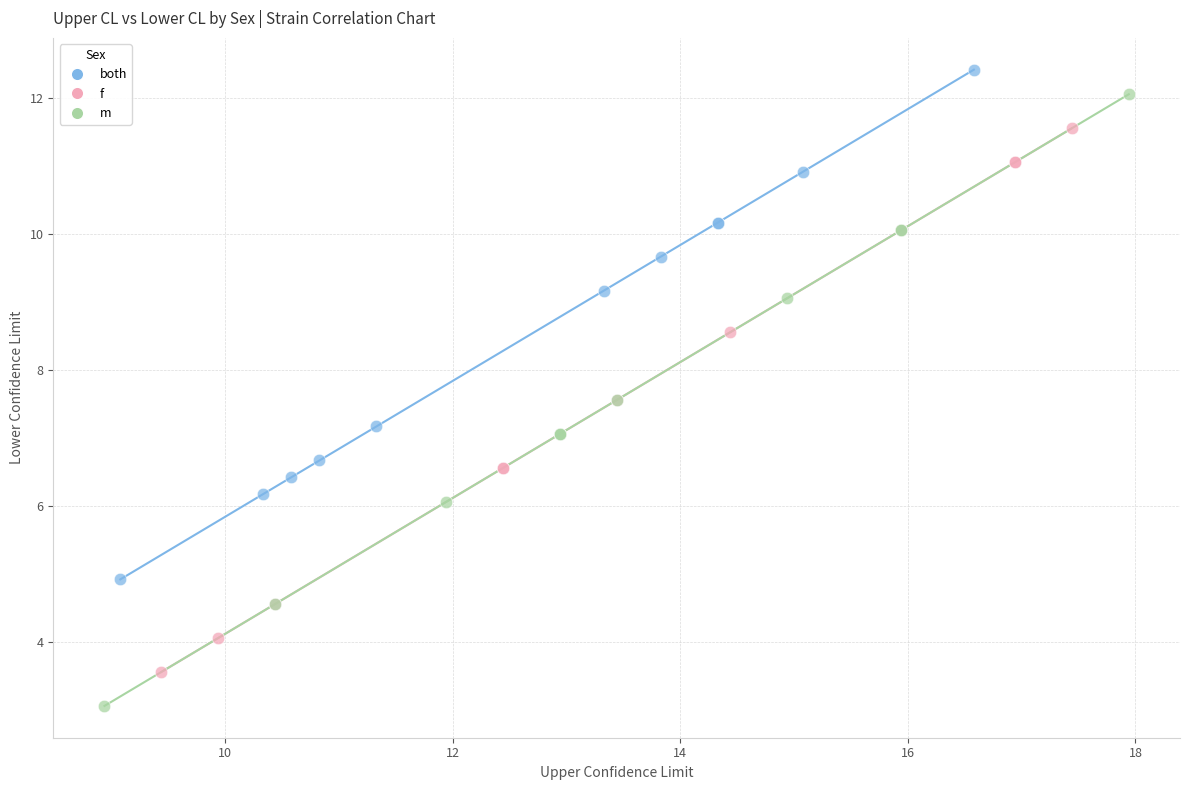

What are all the series names shown in the legend?

both, f, m